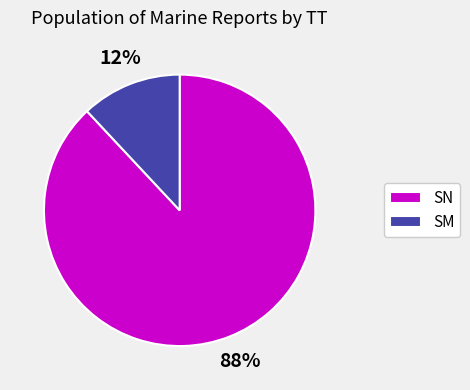

To the nearest percent, what is the difference between the largest and smallest slice percentages?

76%